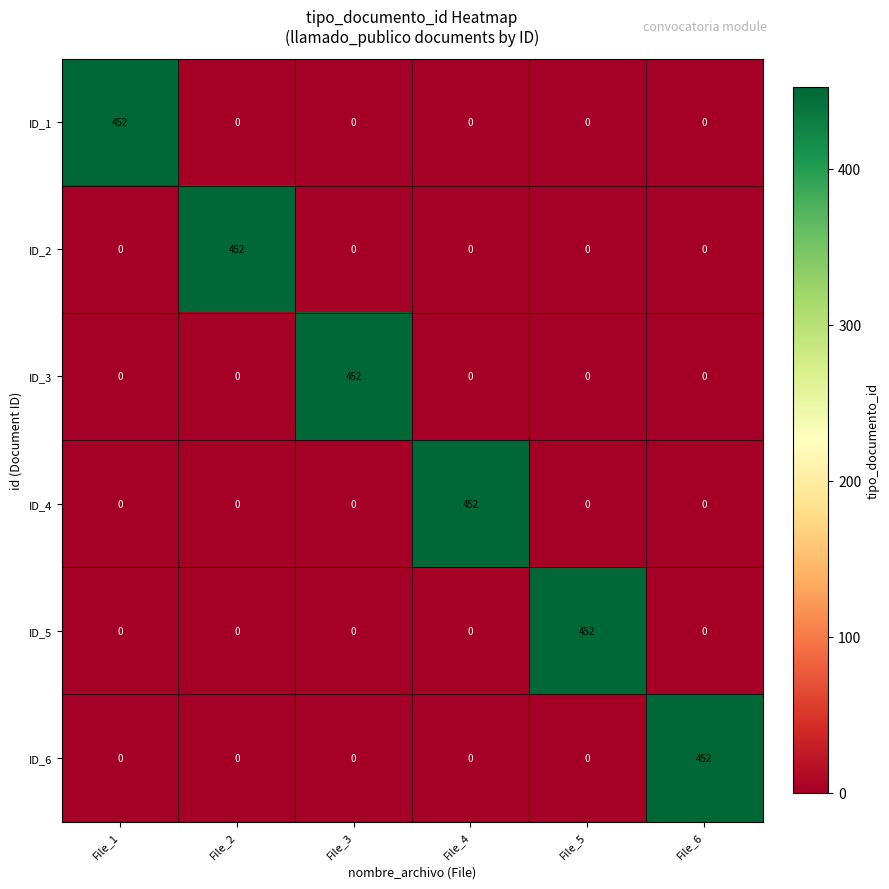

The ID_4 series shows 0 at File_6. True or false?

True